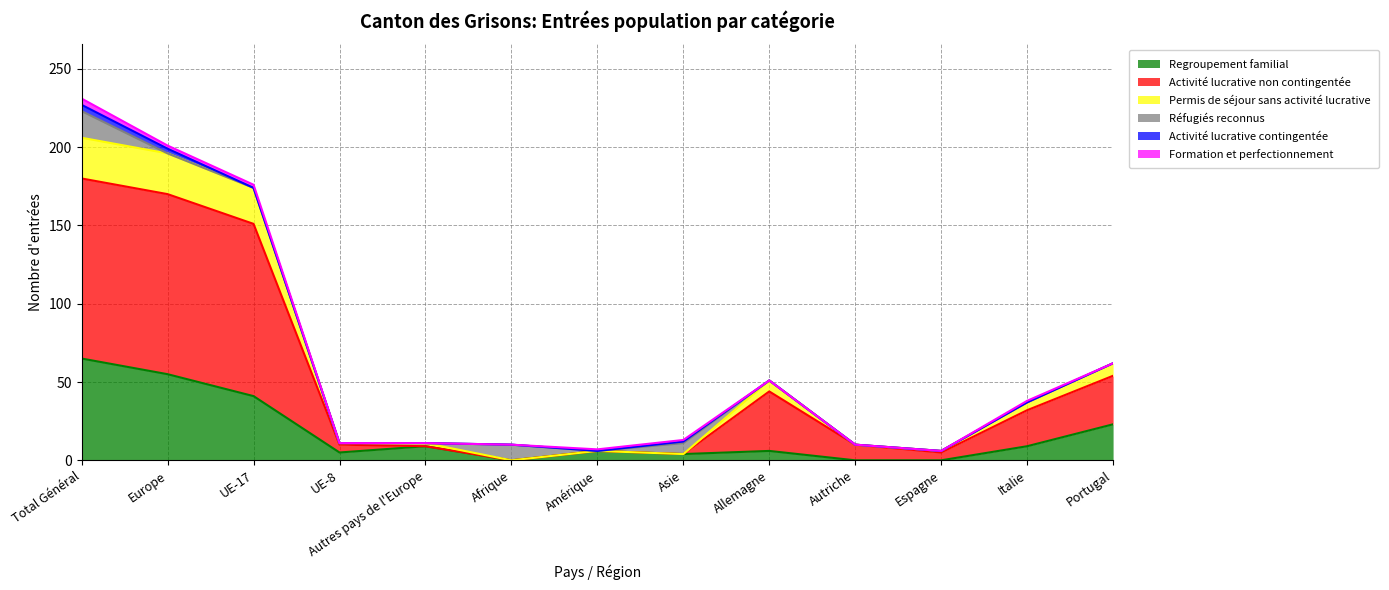

The value of Regroupement familial at Afrique is -29. True or false?

False